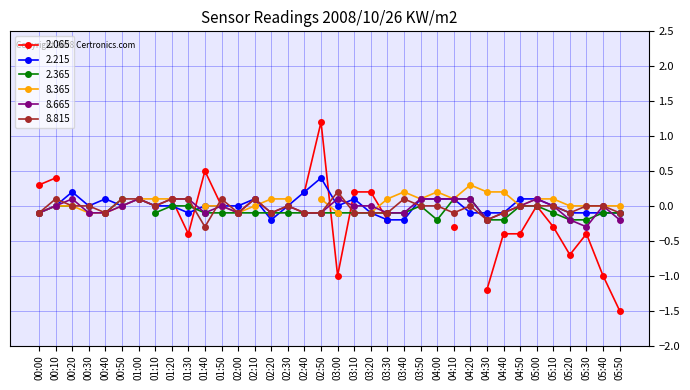

True or false: 8.665 has more than 2 interior local peaks.

True